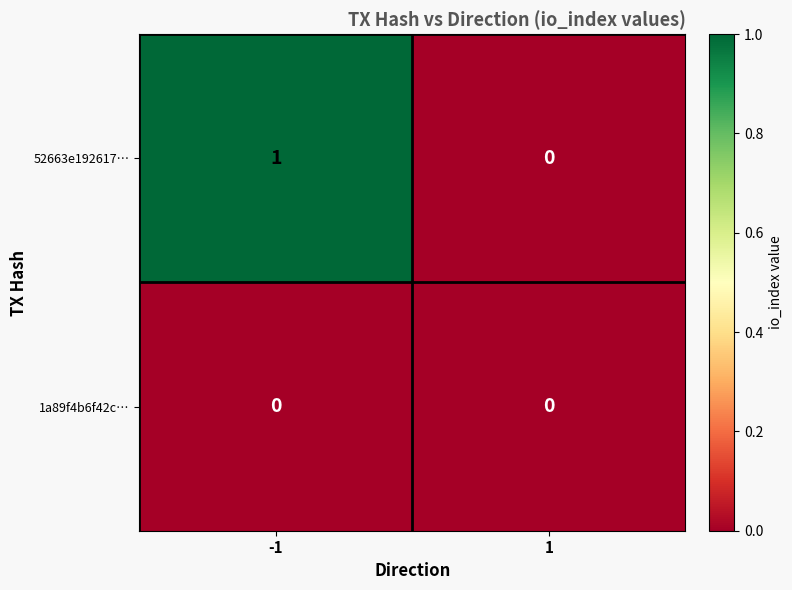

Is the value of 1a89f4b6f42c… at -1 greater than the value of 52663e192617… at -1?

No